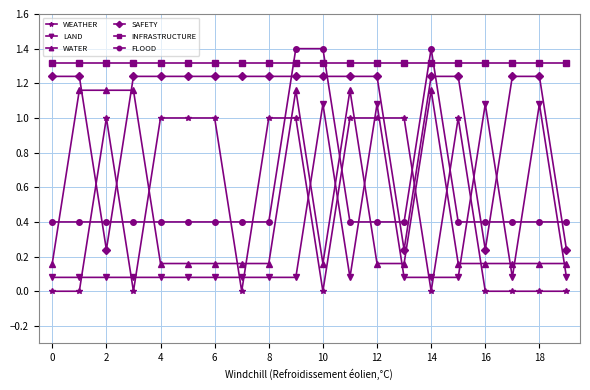

What is the value of the WEATHER point at the 6th from the left?

1.0